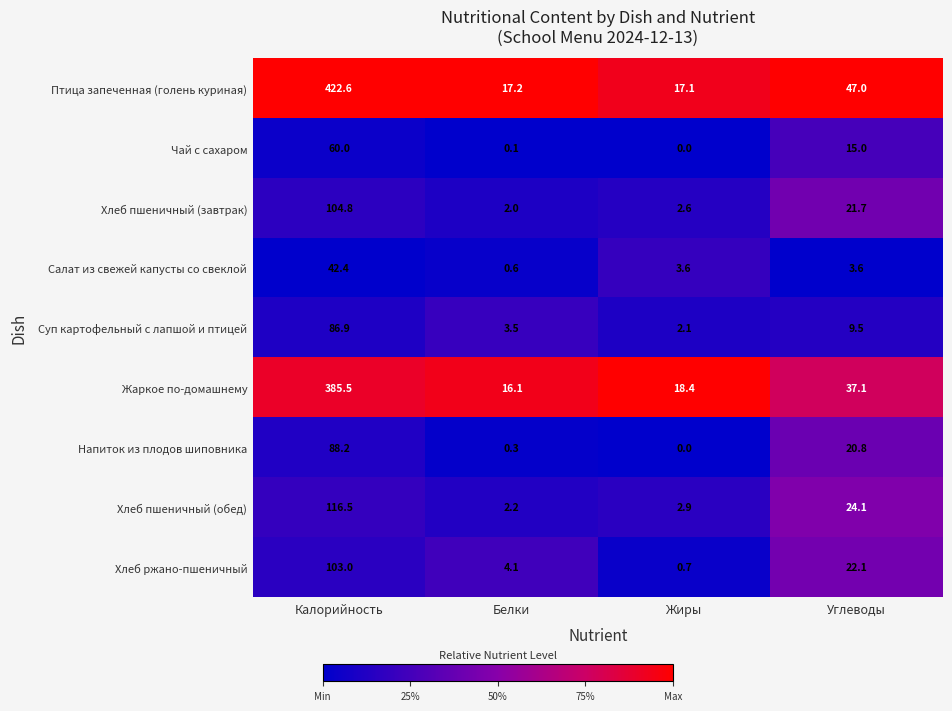

What is the spread (max minus min) of values at Калорийность?

380.2